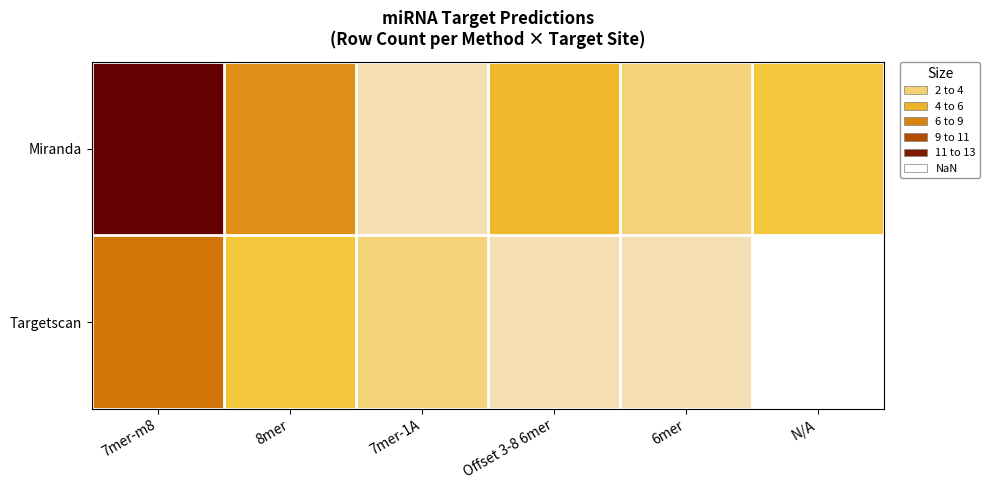

What is the difference between the maximum and minimum values in the Targetscan series?

6.0